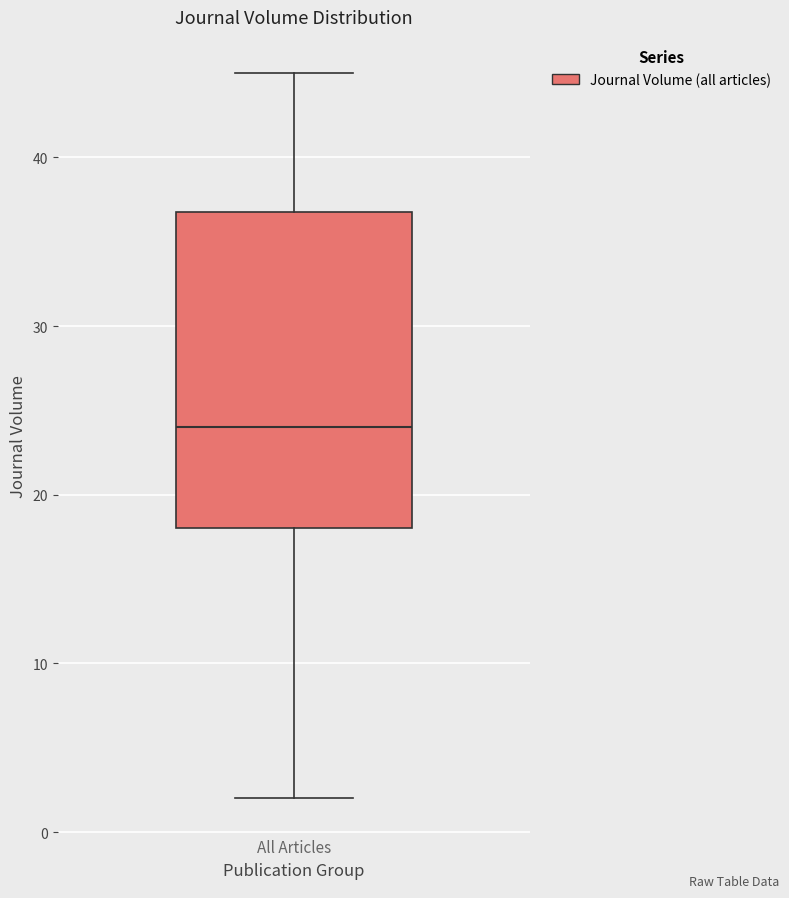

Transcribe this box plot: give where the median line is, the range the box spans, and where the two whiskers end, as read against the y-axis. The values are not printed on the chart, so give them approximately, as read against the axis.

median 24, box 18 to 37, whiskers 2 to 45